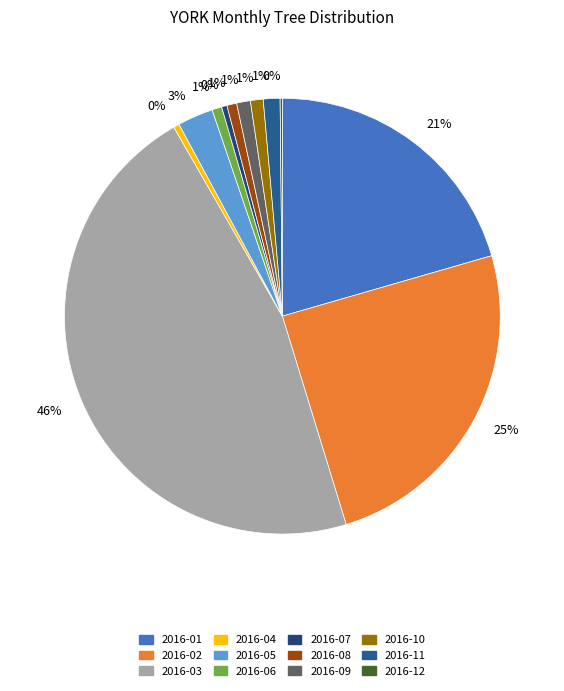

Which has a higher value, 2016-10 or 2016-11?

2016-11